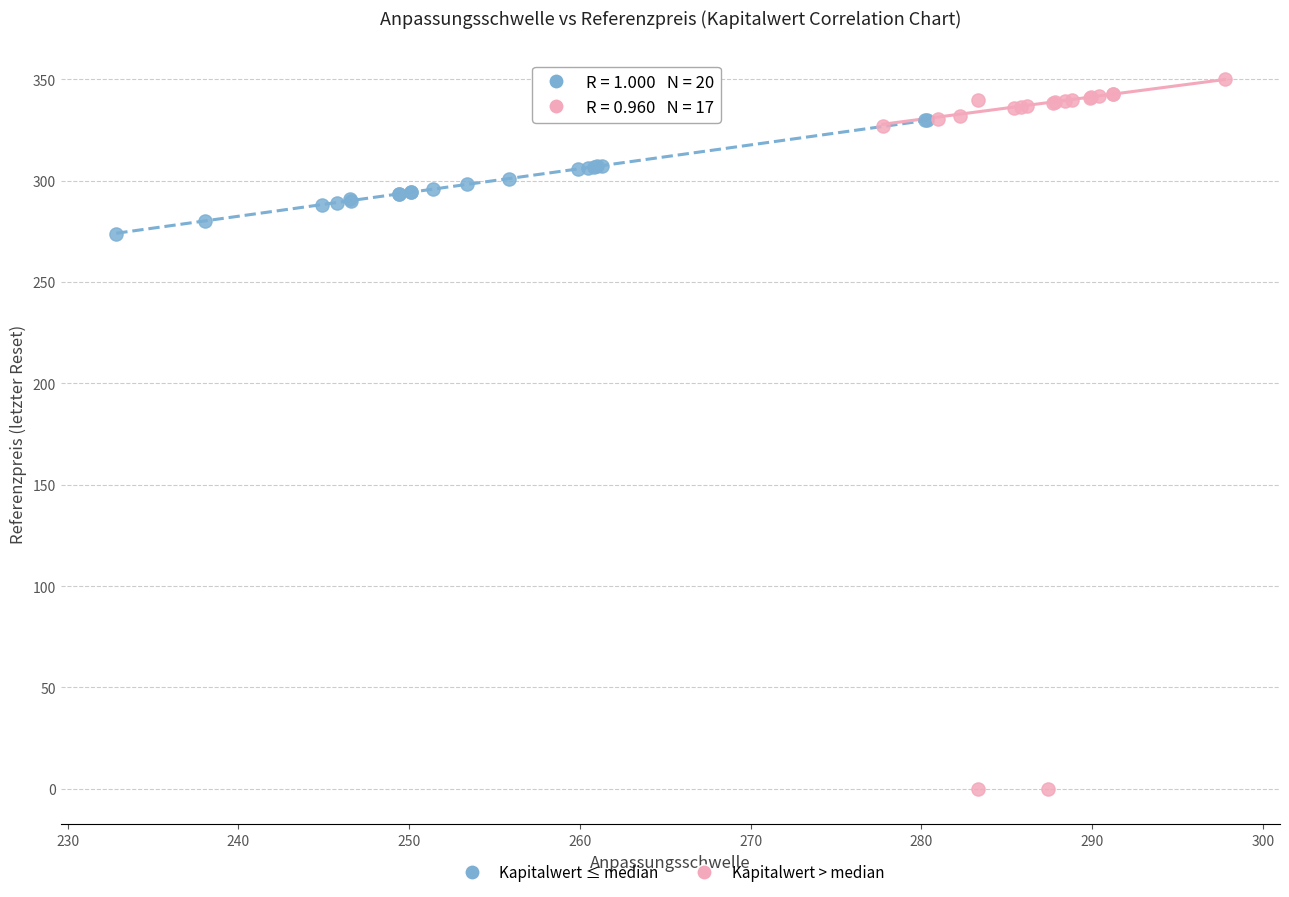

Which series contains the highest Y value?

Kapitalwert > median